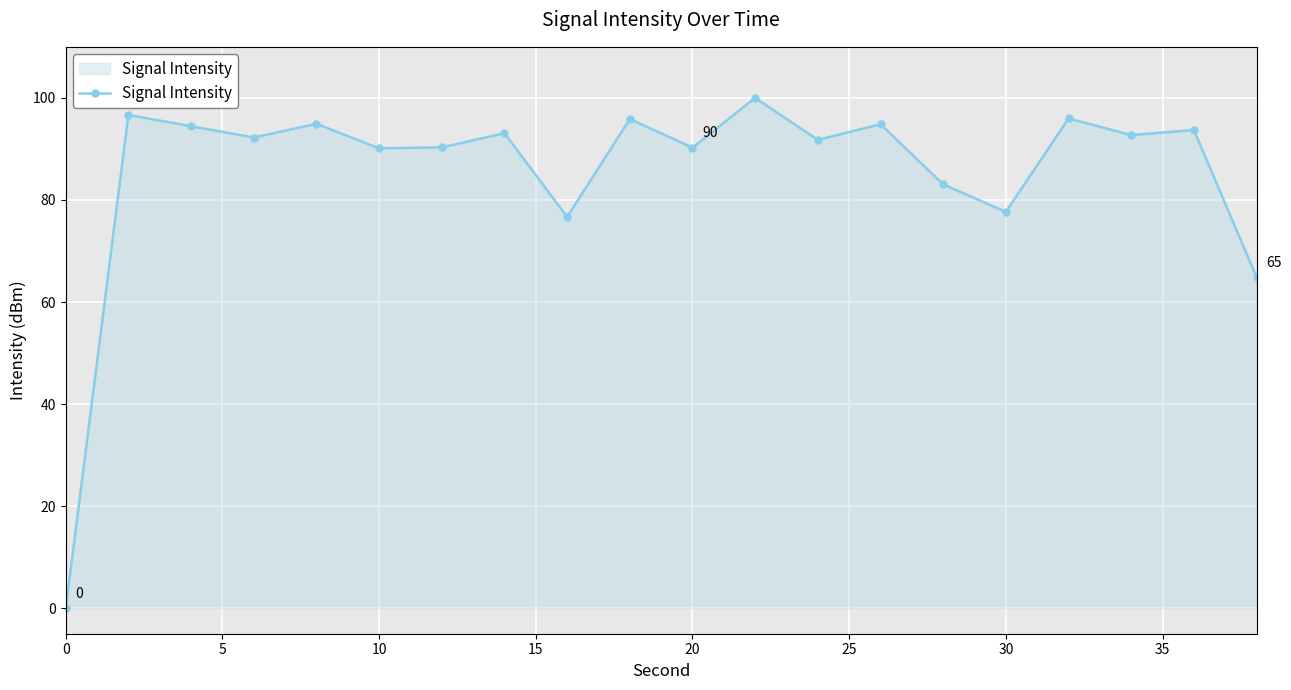

What is the greatest value displayed?

100.0